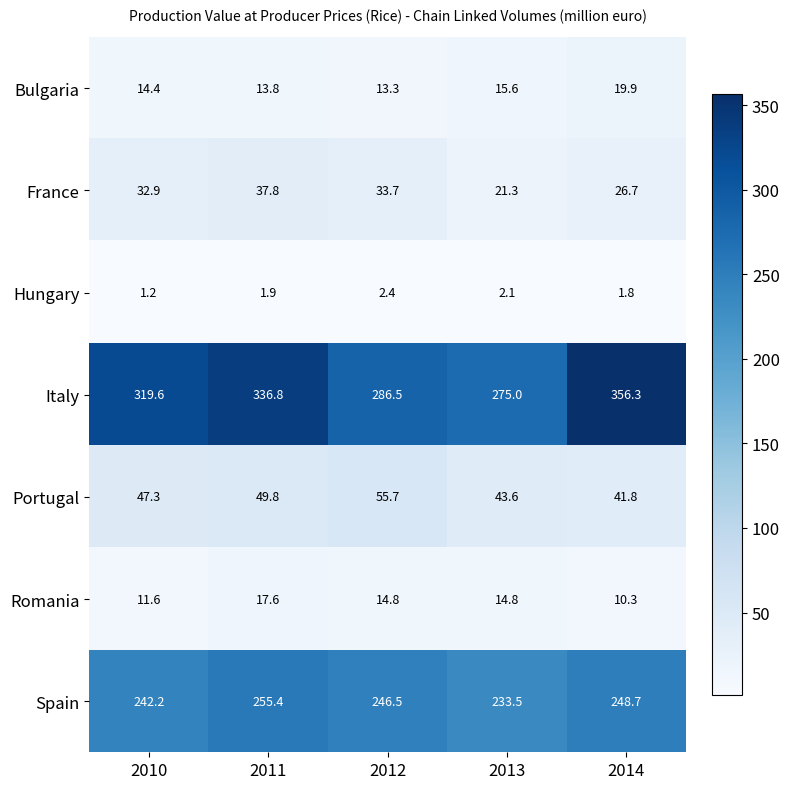

How many series are shown in this chart?

7